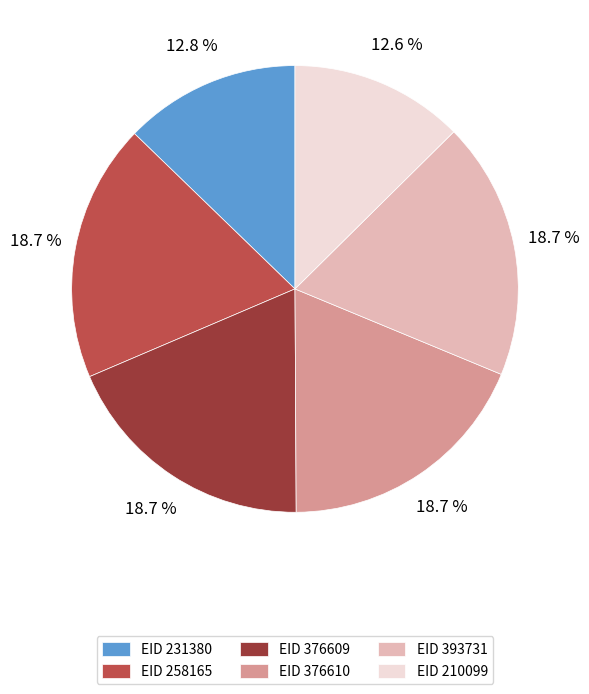

Does EID 393731 represent more than half of the total?

No